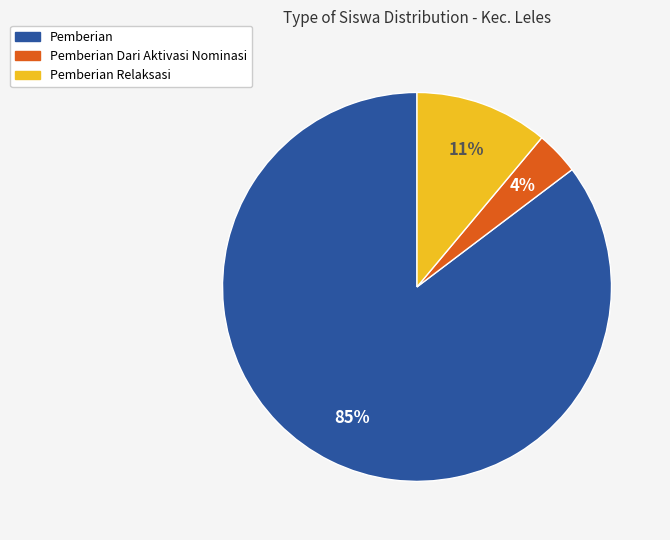

To the nearest percent, what is the average slice percentage?

33%